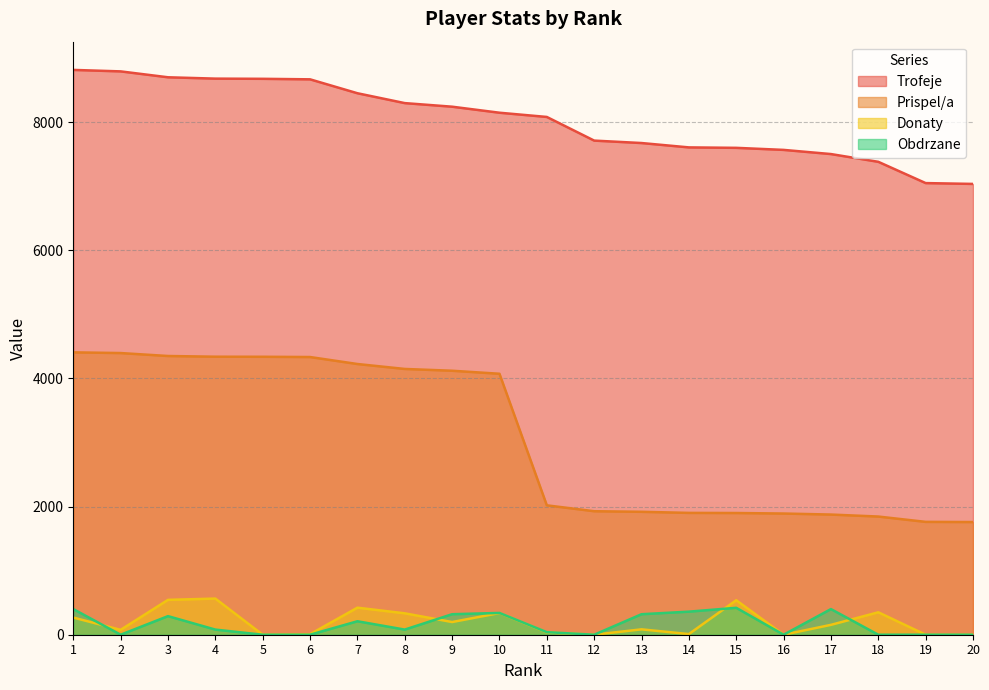

Which label corresponds to the smallest value in the chart?

5